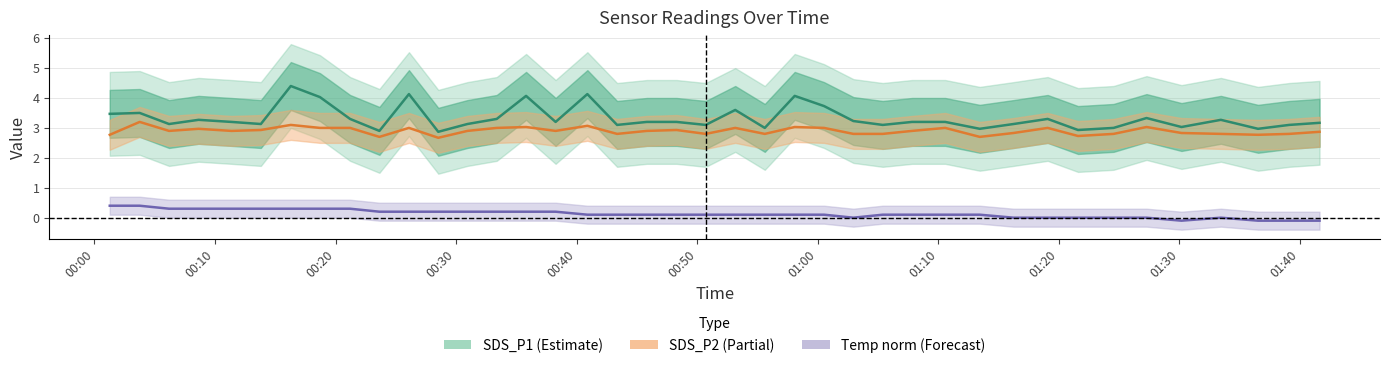

True or false: Temp (norm) and SDS_P1 intersect in this chart.

False